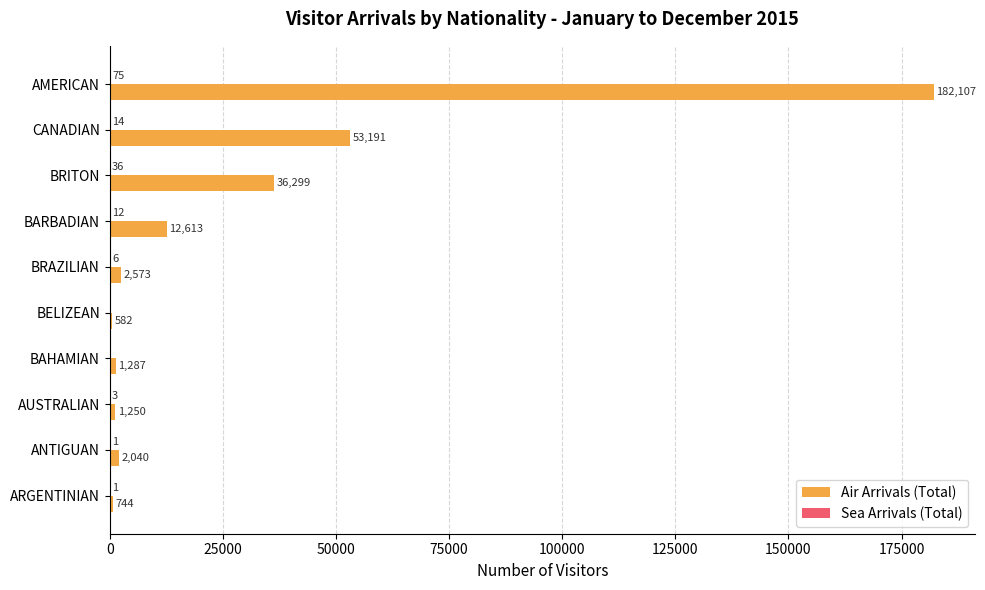

Which label corresponds to the largest value in the chart?

AMERICAN